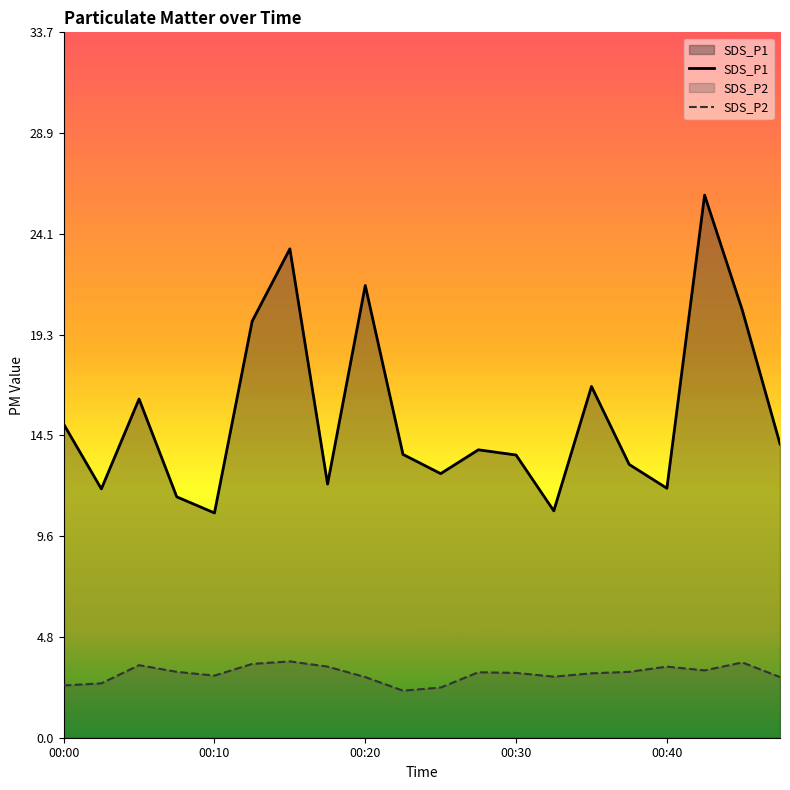

True or false: SDS_P1 and SDS_P2 cross at least once.

False